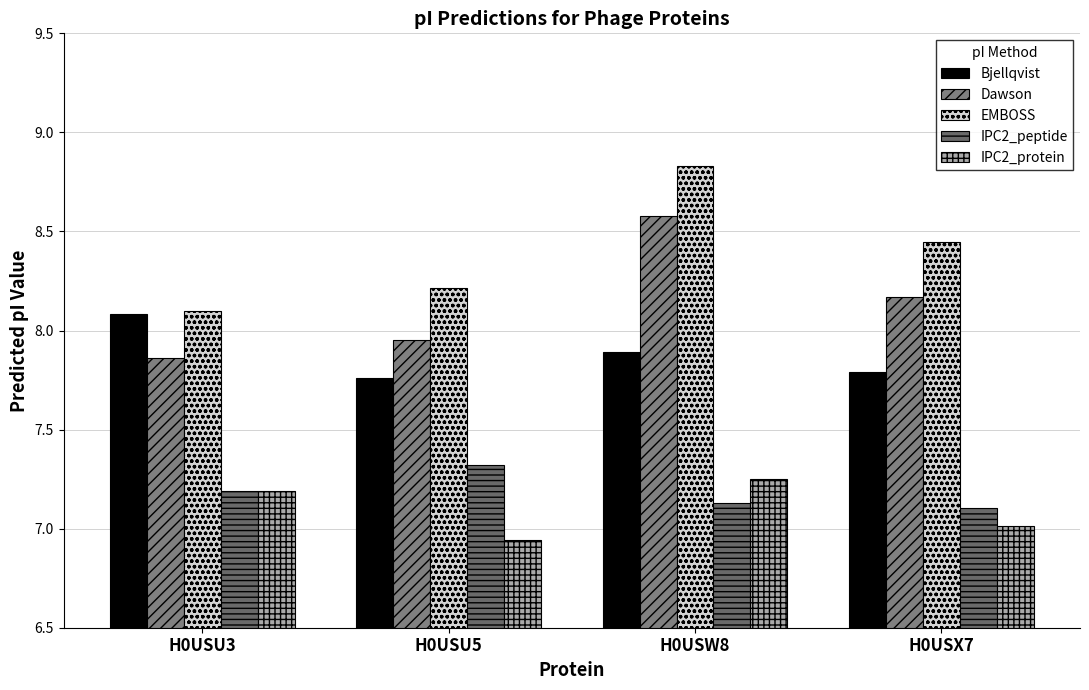

What is the greatest value displayed?

8.8